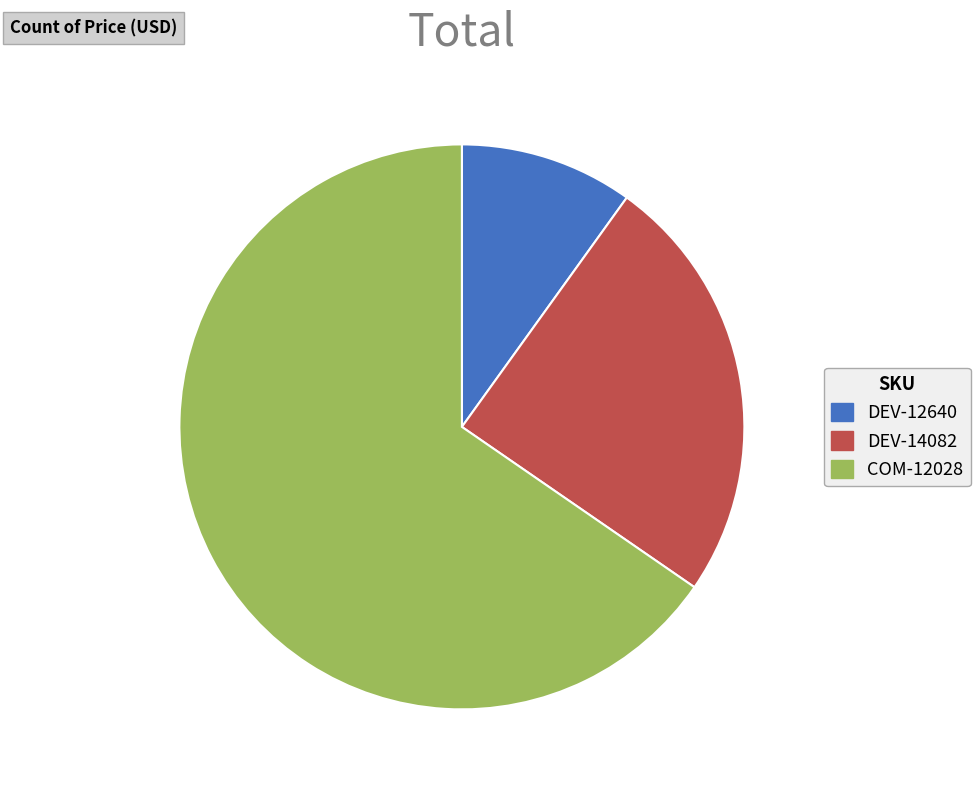

Which has a higher value, DEV-12640 or DEV-14082?

DEV-14082